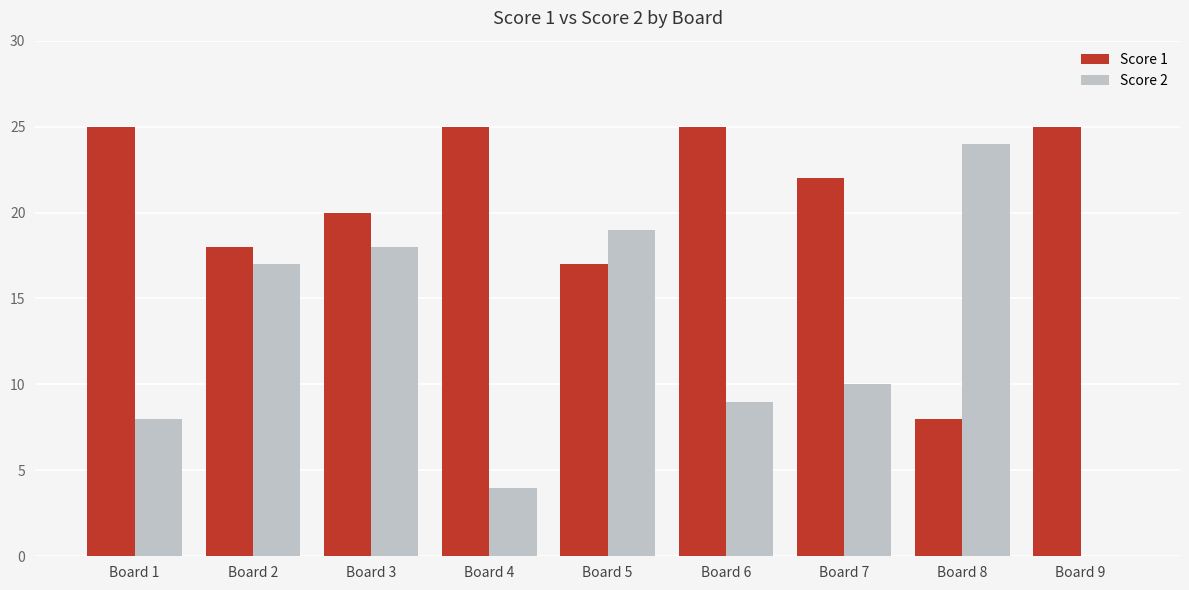

What is the maximum value shown in the chart?

25